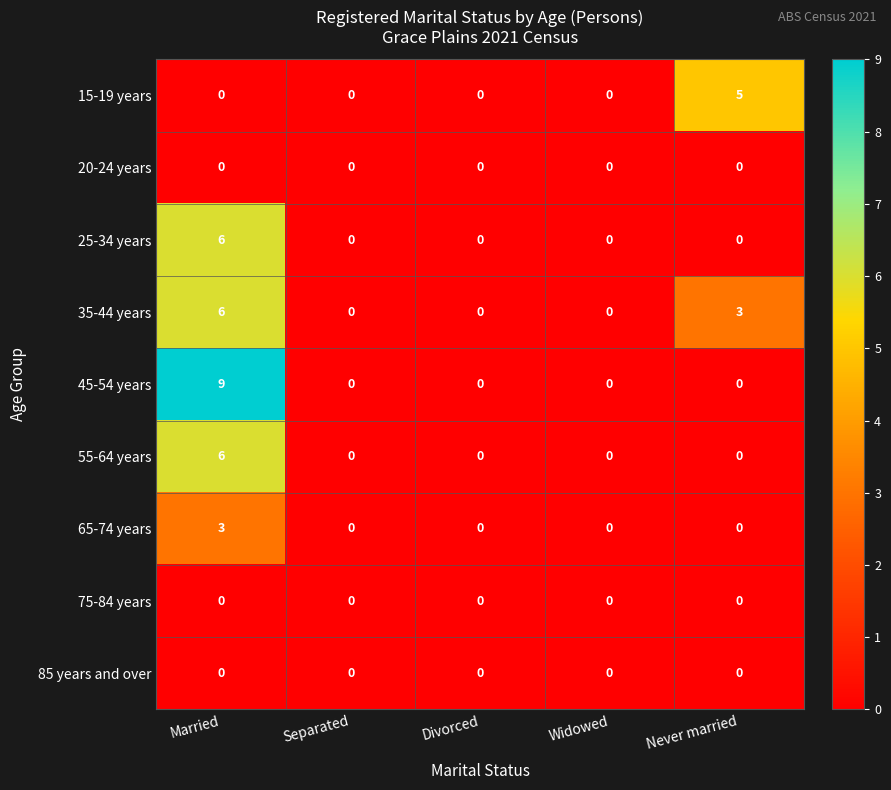

The value of 65-74 years at Never married is 0. True or false?

True